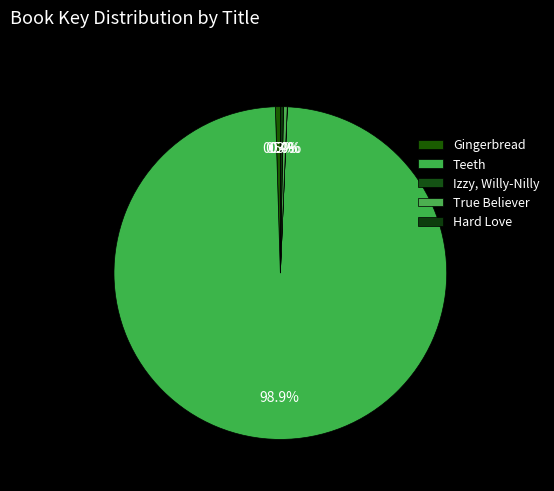

To the nearest percent, what is the difference between the True Believer and Teeth slice percentages?

98%